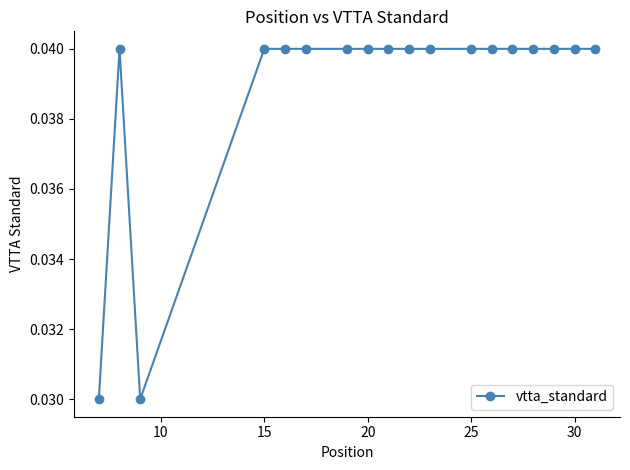

What is the sum of all values?

0.7